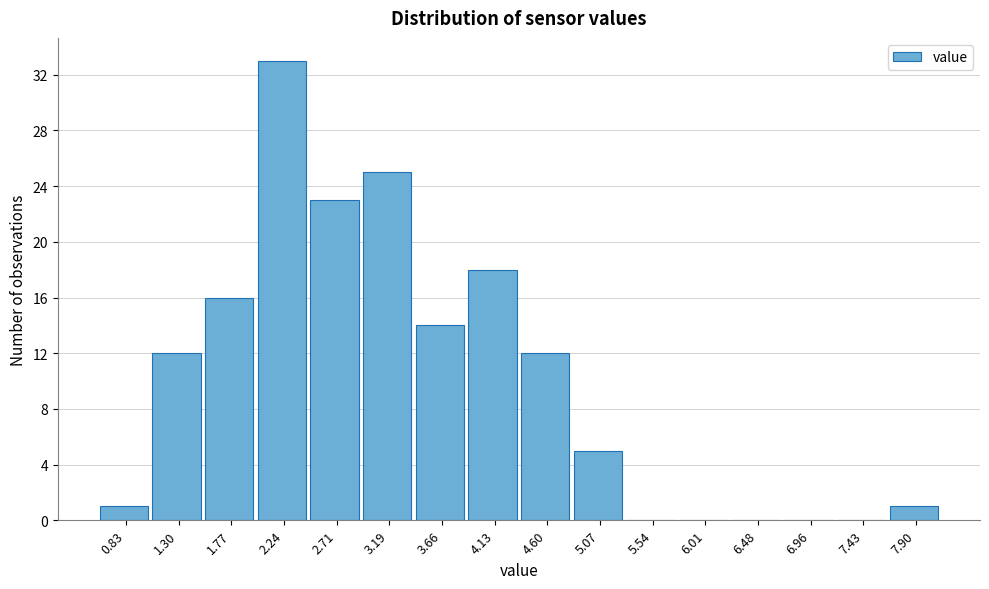

Reading left to right, transcribe all the data shown in this chart.

0.83=1	1.30=12	1.77=16	2.24=33	2.71=23	3.19=25	3.66=14	4.13=18	4.60=12	5.07=5	5.54=0	6.01=0	6.48=0	6.96=0	7.43=0	7.90=1